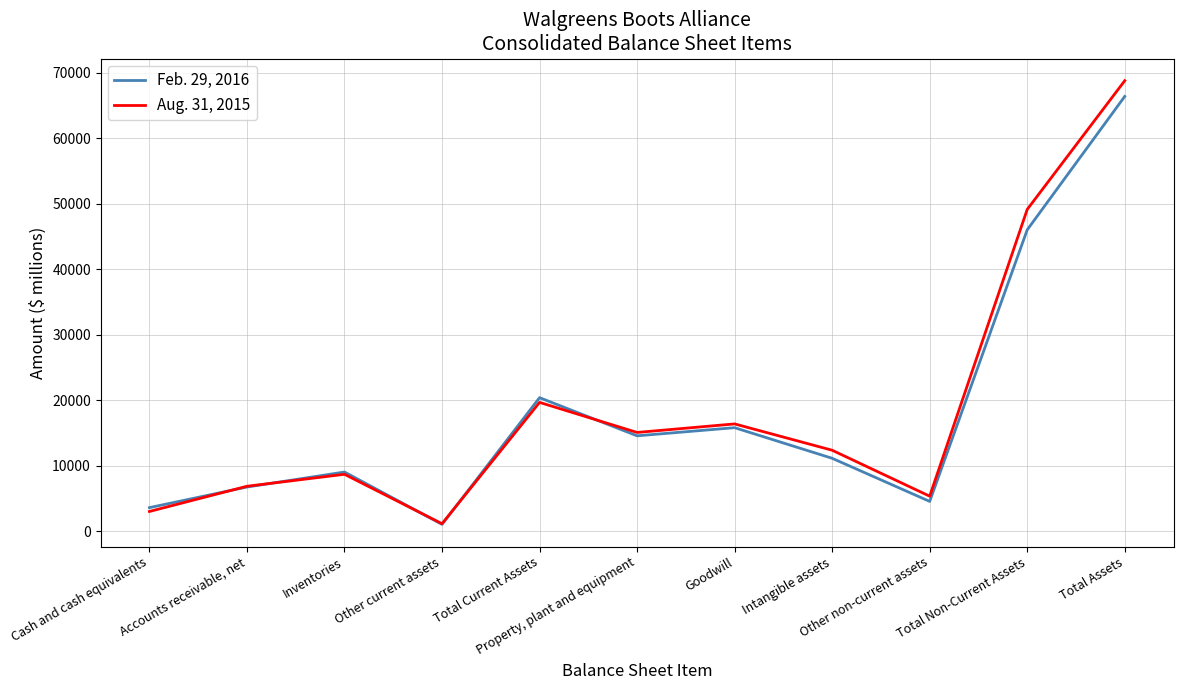

What is the smallest value displayed?

1034